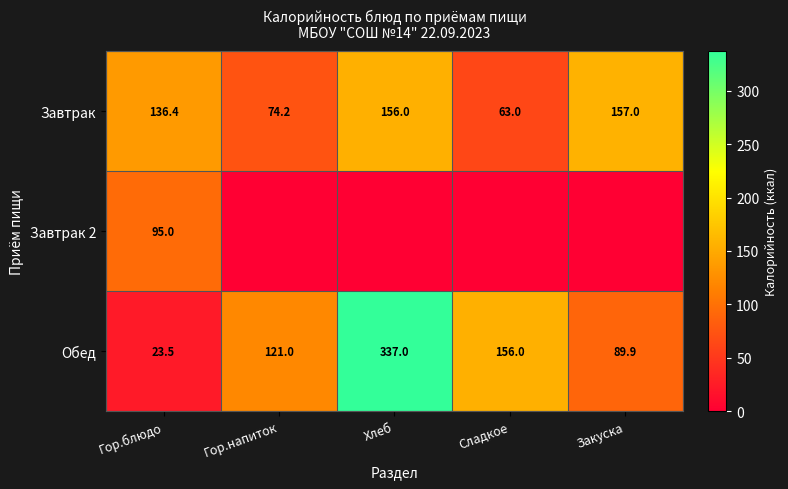

At which label is Обед closest to 180?

Сладкое